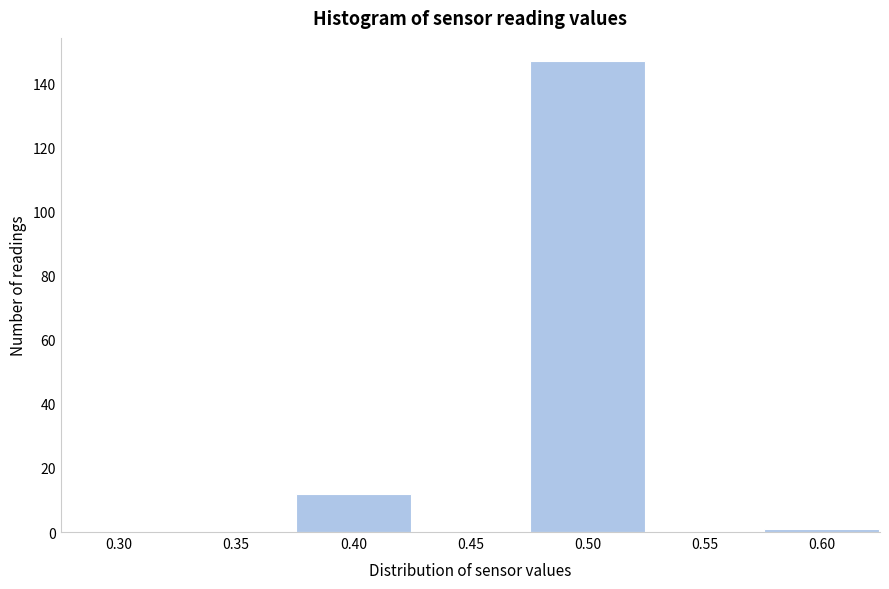

Reading left to right, list all the values displayed in this chart.

0.30=0	0.35=0	0.40=12	0.45=0	0.50=147	0.55=0	0.60=1